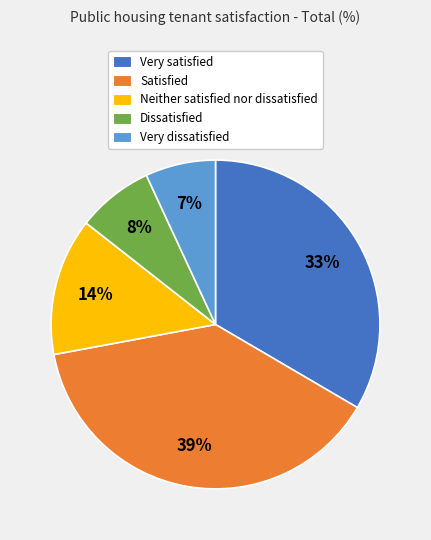

The Very dissatisfied slice represents 7% of the pie. True or false?

True